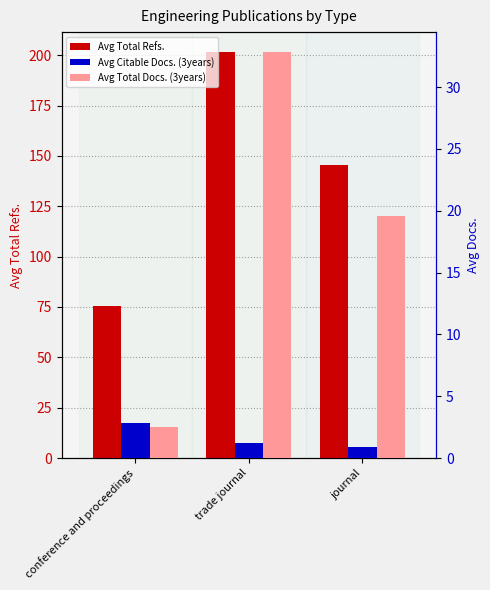

What position from the left is conference and proceedings?

1